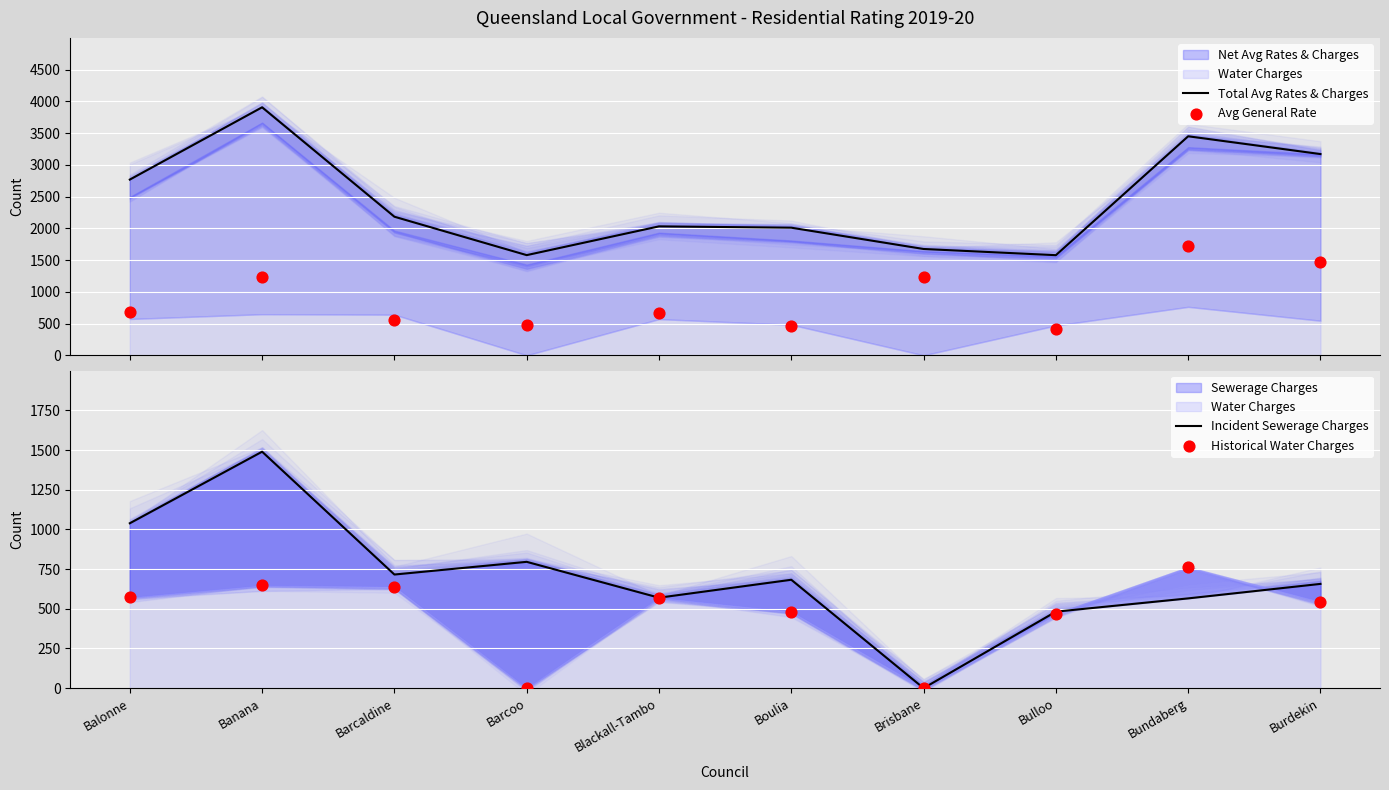

Is the value of Historical Water Charges at Barcaldine greater than the value of Avg General Rate at Boulia?

Yes